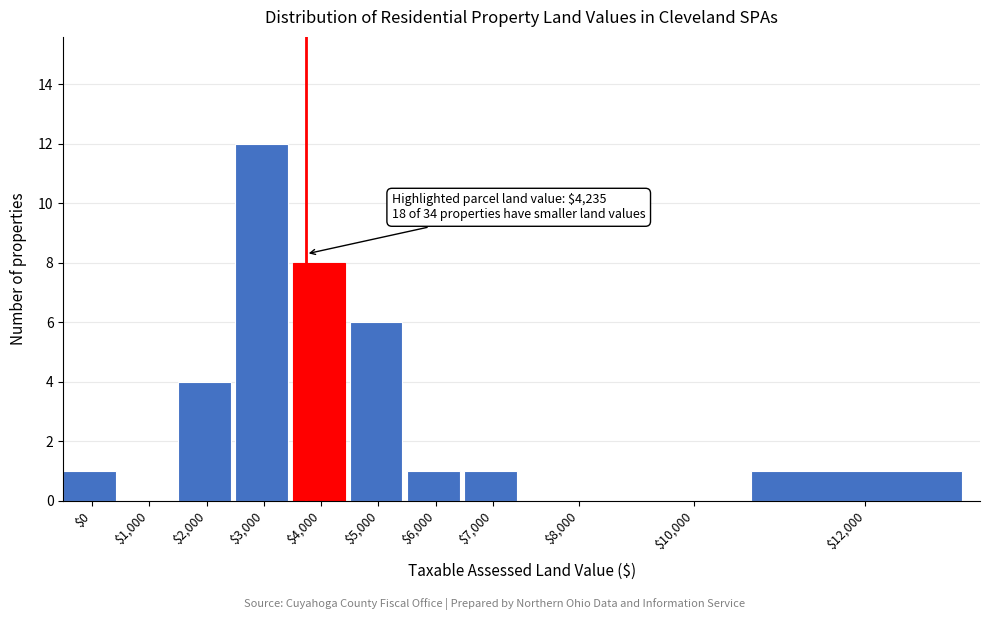

The chart shows a value of 0 at $0. True or false?

False